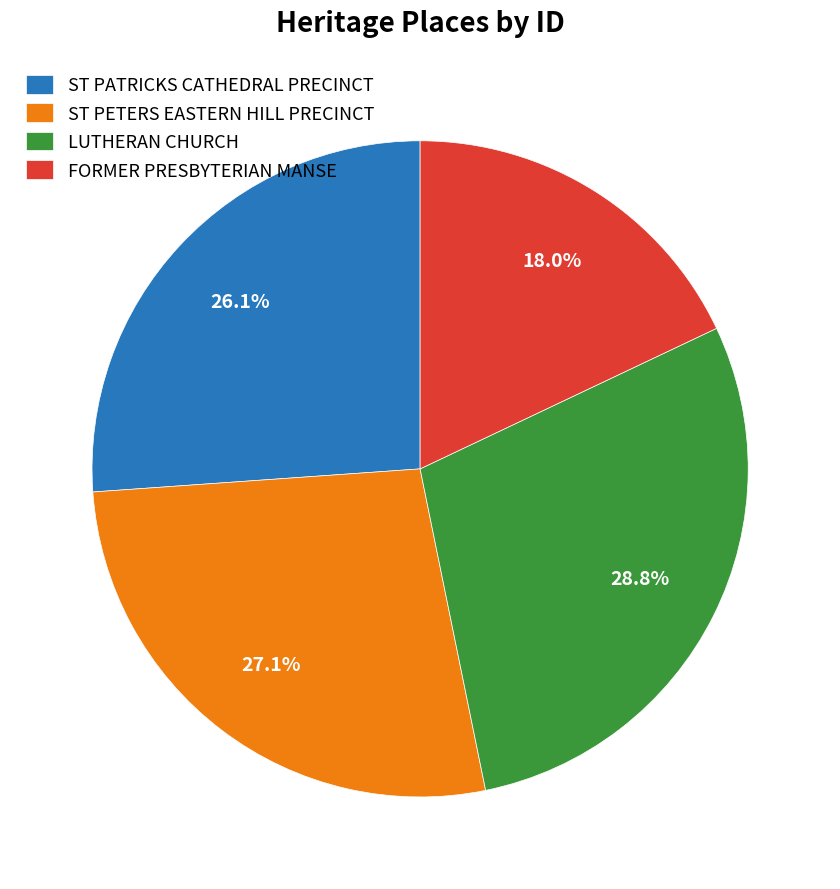

How many segments does this pie chart have?

4